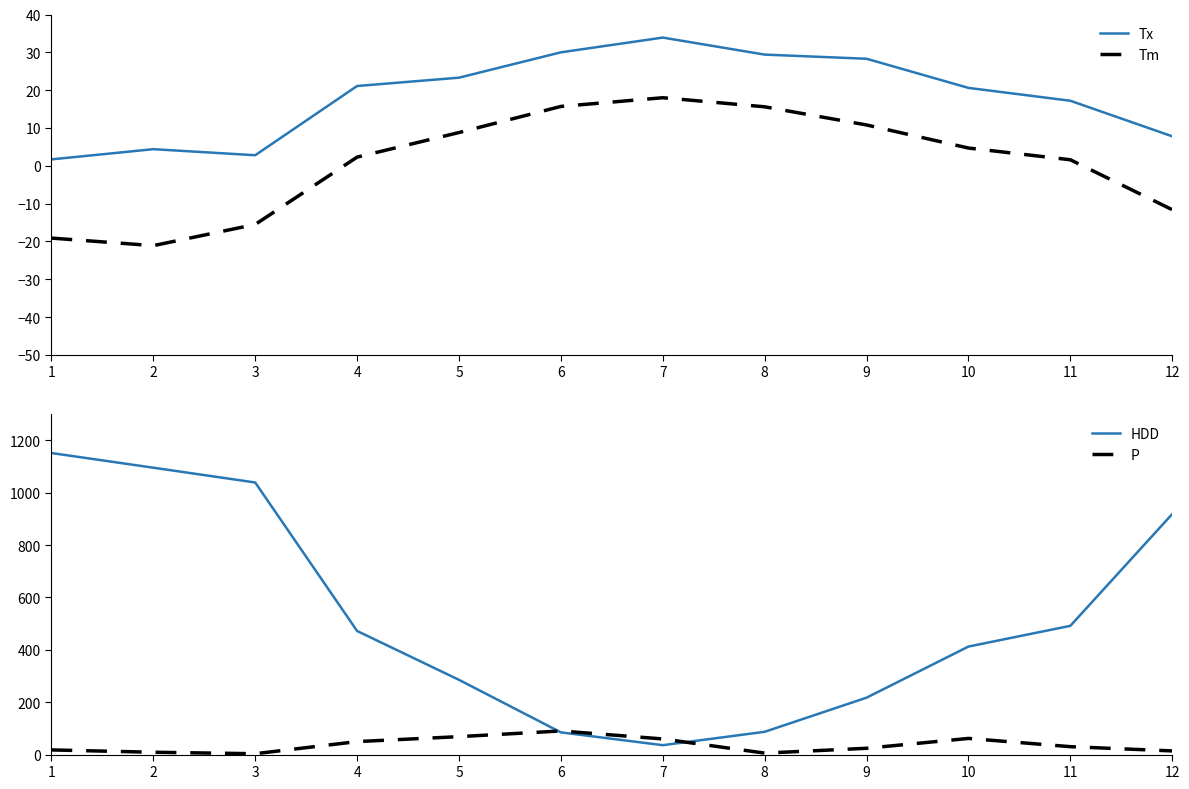

How many distinct data groups are displayed?

4